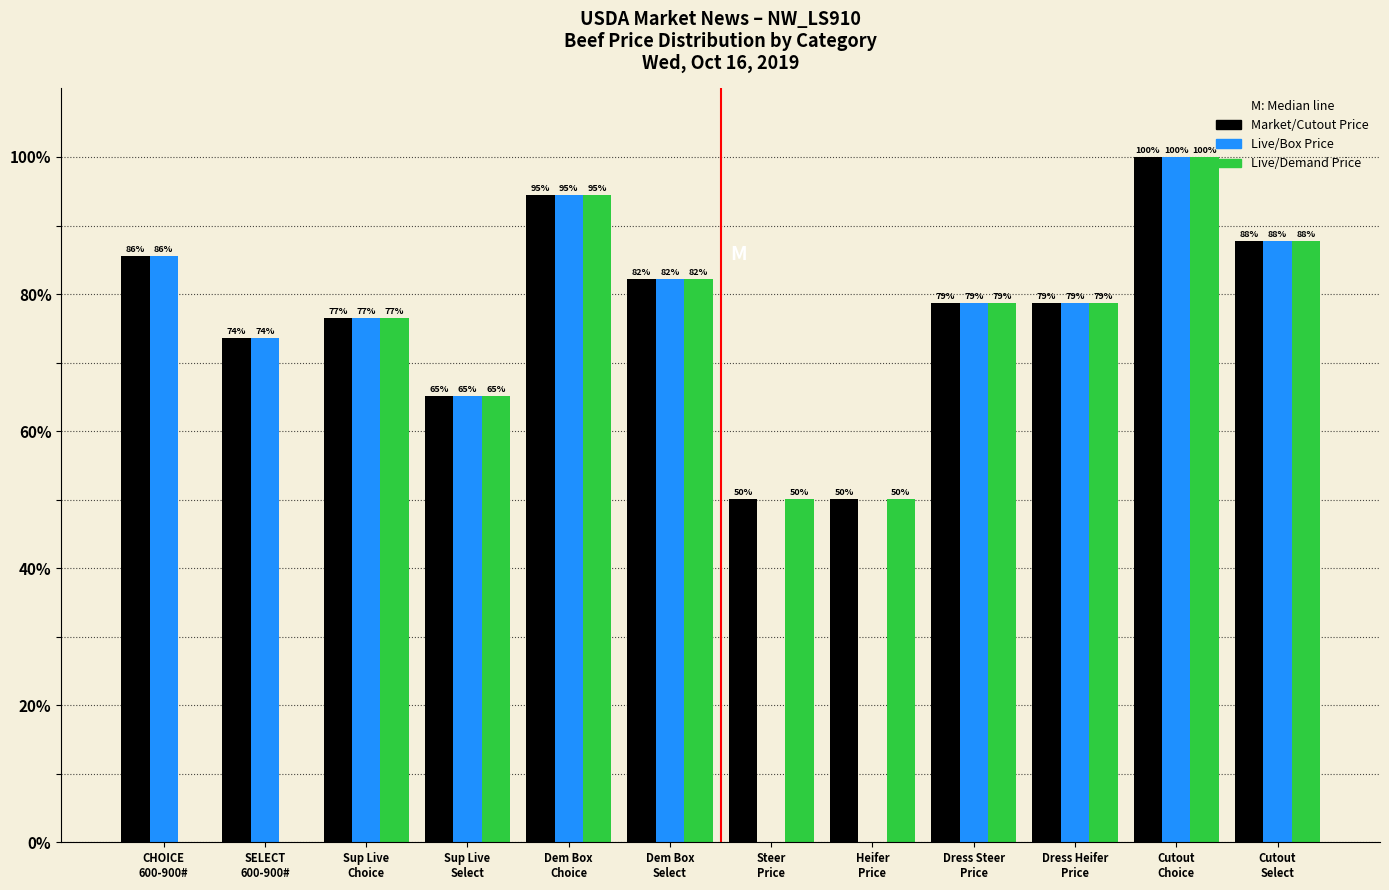

What is the greatest value displayed?

100.0